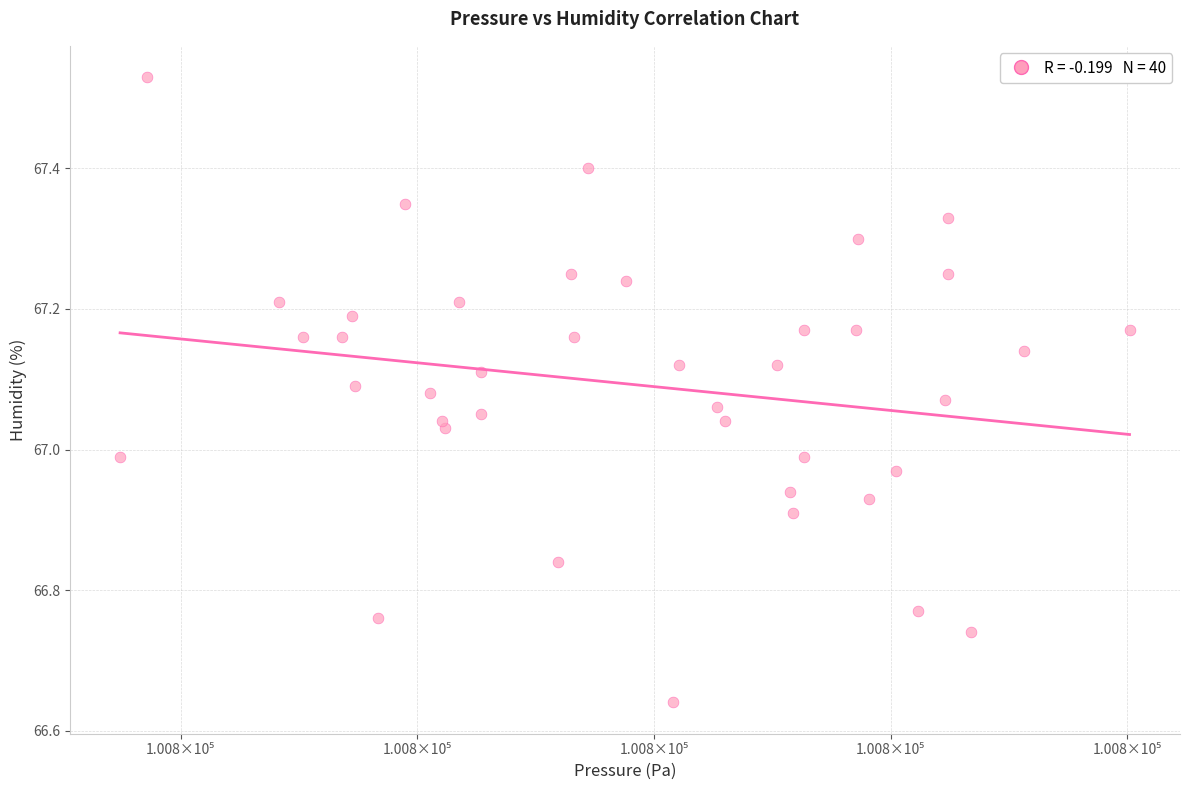

What is the range of X values (max minus min)?

21.3